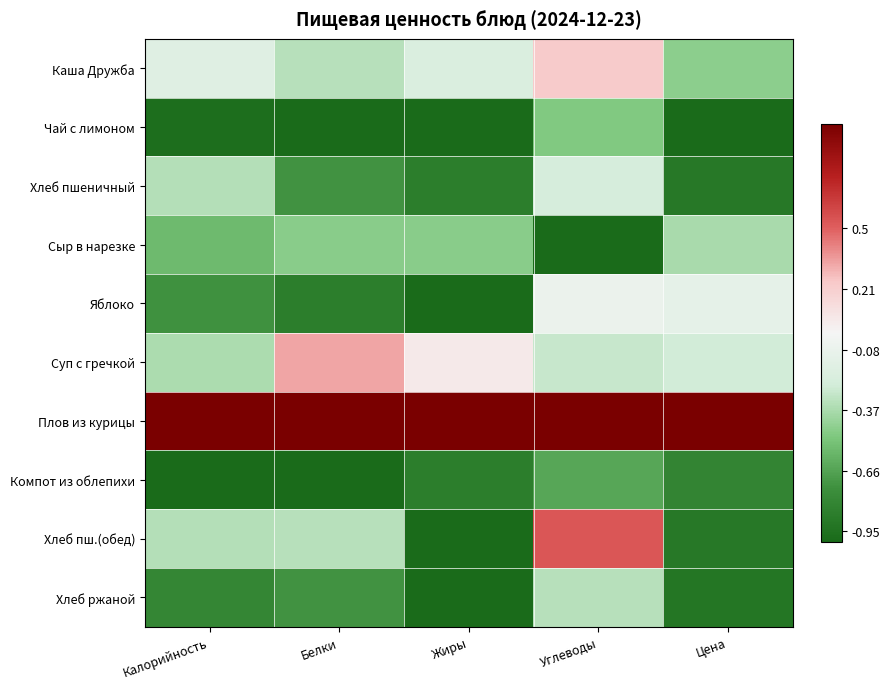

Between Белки and Углеводы, which is larger?

Углеводы